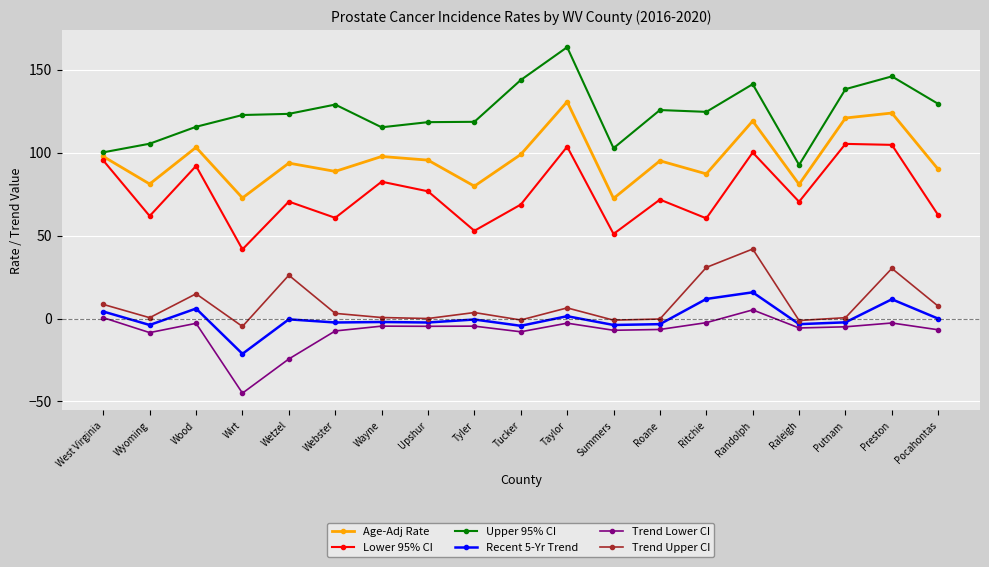

What are all the series names shown in the legend?

Age-Adj Rate, Lower 95% CI, Upper 95% CI, Recent 5-Yr Trend, Trend Lower CI, Trend Upper CI